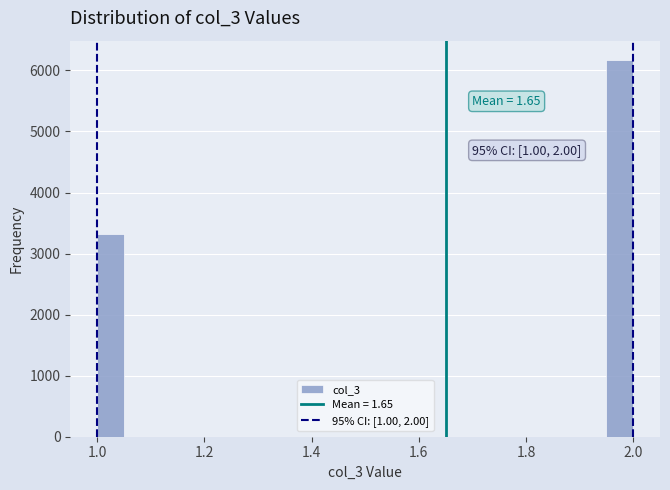

Around what value on the x-axis is the tallest bar? Give the approximate position of its centre, as read against the axis.

1.98